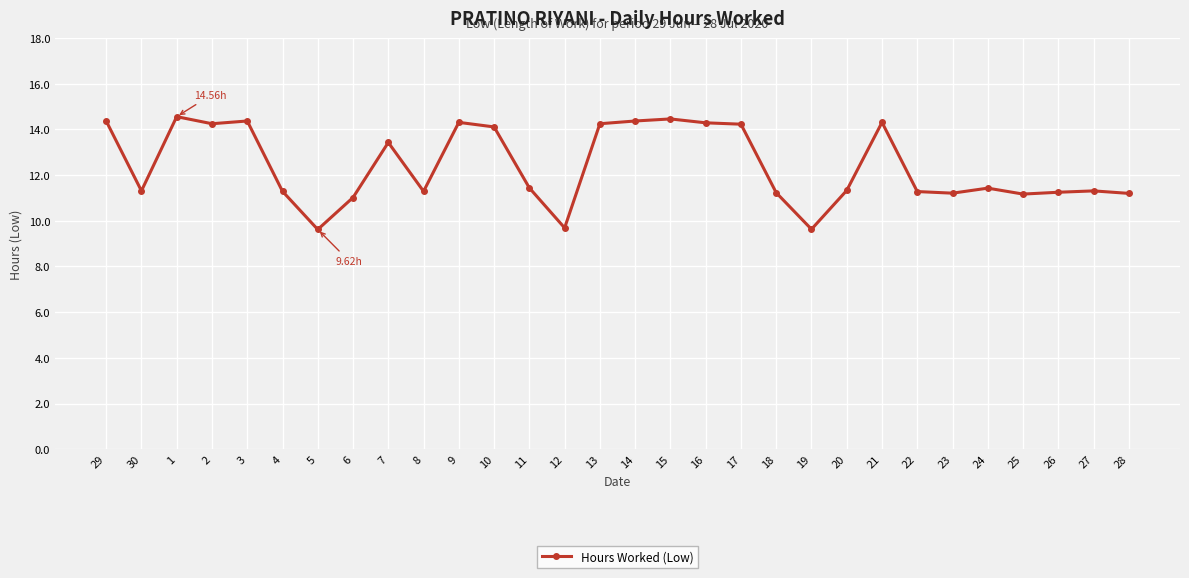

True or false: the data has more than 2 interior local peaks.

True